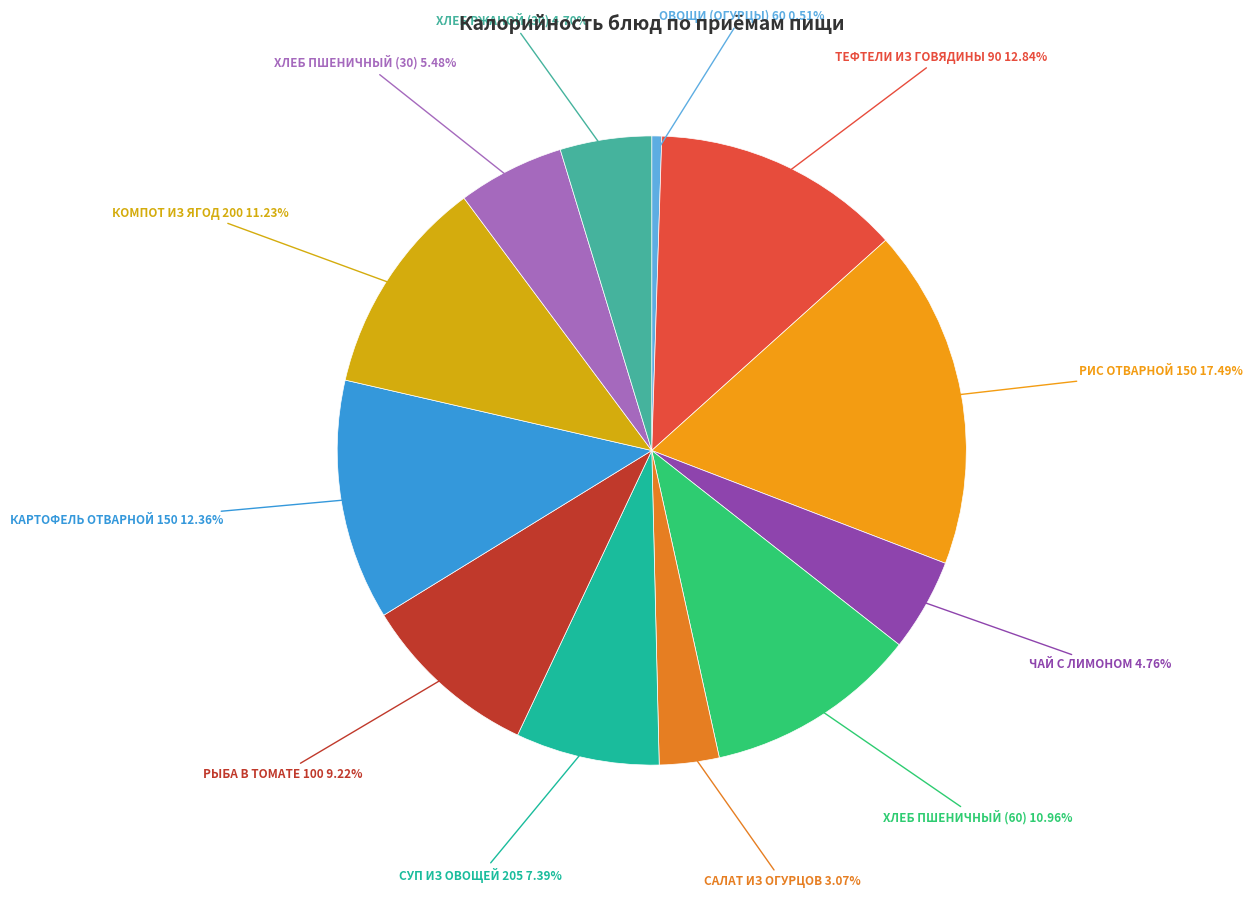

How many segments does this pie chart have?

12